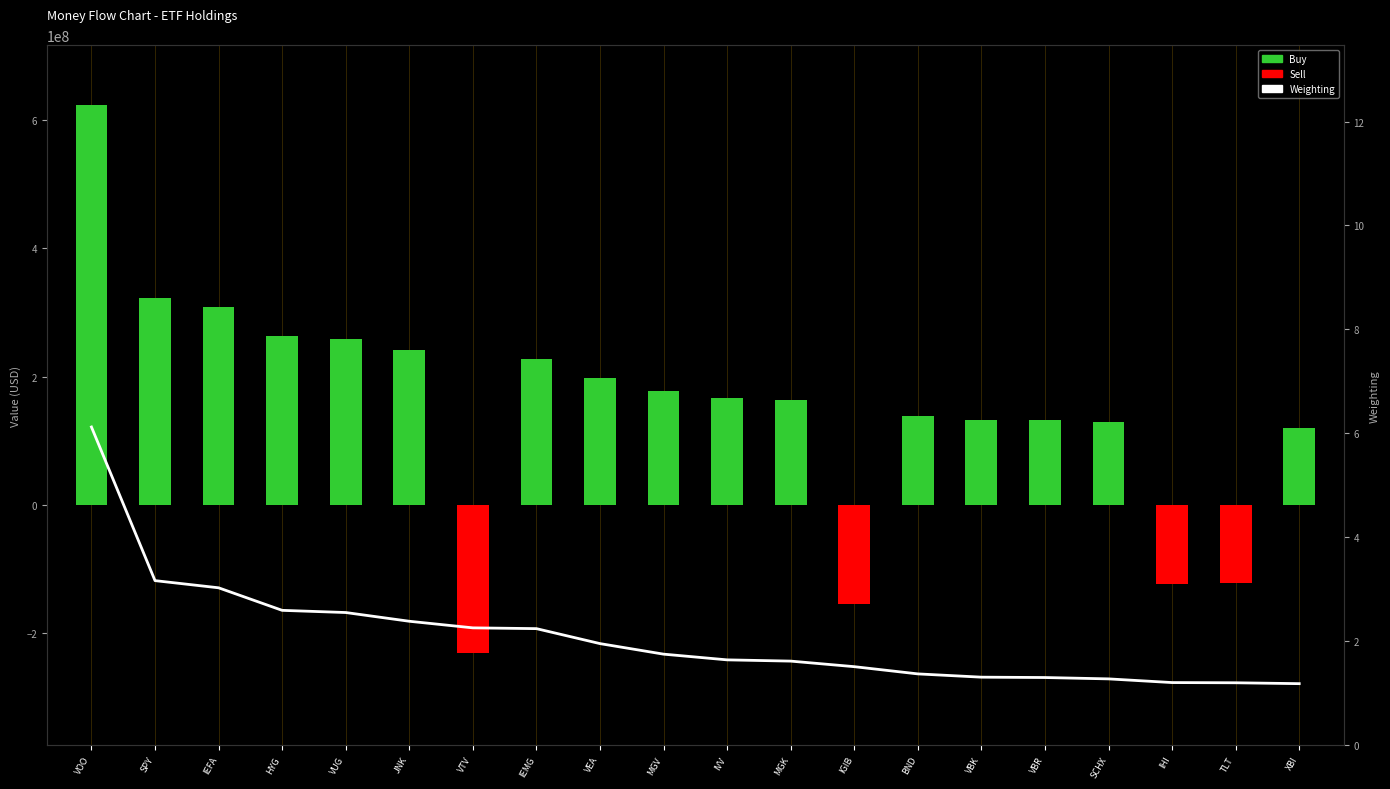

Reading left to right, extract all data points from this chart.

Buy: VOO=623142000.0	SPY=322134000.0	IEFA=308085000.0	HYG=263963000.0	VUG=259681000.0	JNK=242522000.0	VTV=0.0	IEMG=228103000.0	VEA=198762000.0	MGV=178111000.0	IVV=166911000.0	MGK=164474000.0	IGIB=0.0	BND=139498000.0	VBK=133017000.0	VBR=132327000.0	SCHX=129668000.0	IHI=0.0	TLT=0.0	XBI=120321000.0
Sell: VOO=0.0	SPY=0.0	IEFA=0.0	HYG=0.0	VUG=0.0	JNK=0.0	VTV=-229689000.0	IEMG=0.0	VEA=0.0	MGV=0.0	IVV=0.0	MGK=0.0	IGIB=-153600000.0	BND=0.0	VBK=0.0	VBR=0.0	SCHX=0.0	IHI=-122435000.0	TLT=-122094000.0	XBI=0.0
Weighting: VOO=6.1	SPY=3.2	IEFA=3.0	HYG=2.6	VUG=2.6	JNK=2.4	VTV=2.3	IEMG=2.2	VEA=2.0	MGV=1.8	IVV=1.6	MGK=1.6	IGIB=1.5	BND=1.4	VBK=1.3	VBR=1.3	SCHX=1.3	IHI=1.2	TLT=1.2	XBI=1.2